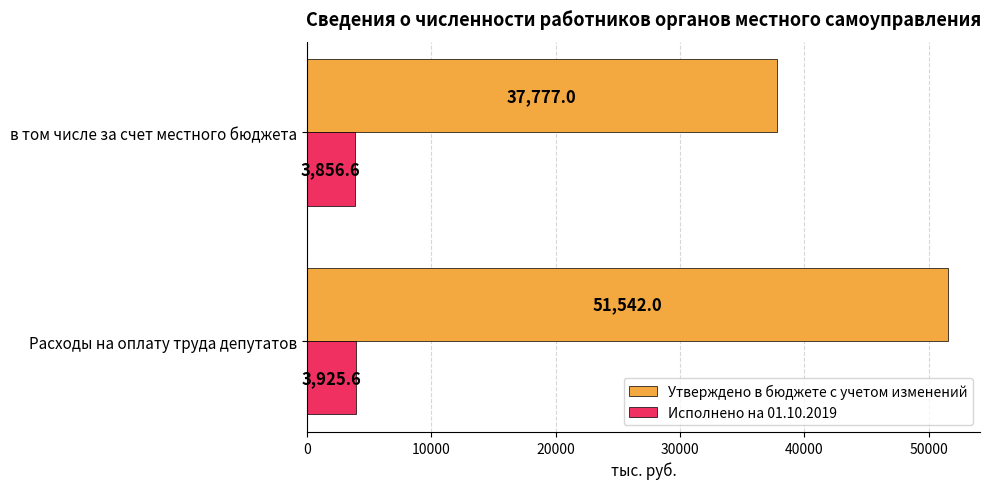

What is the sum of the Утверждено в бюджете с учетом изменений values at Расходы на оплату труда депутатов and в том числе за счет местного бюджета?

89319.0